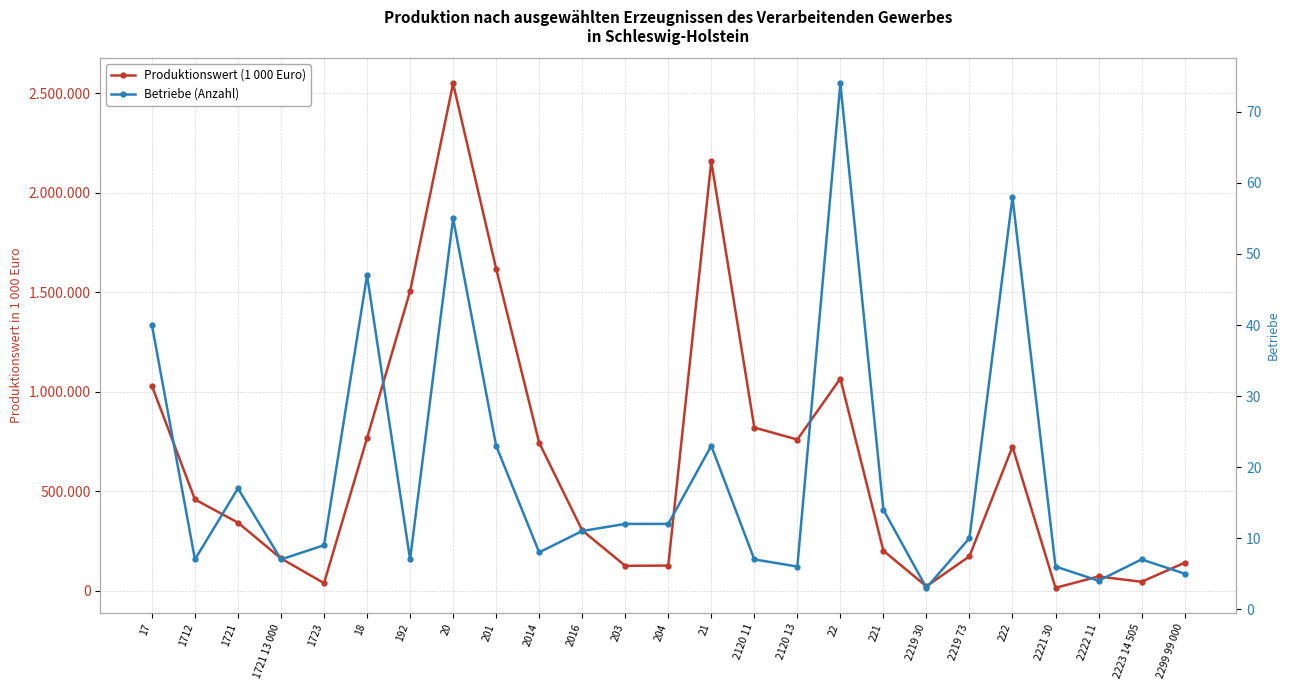

The Produktionswert (1 000 Euro) series shows 14980 at 2221 30. True or false?

True